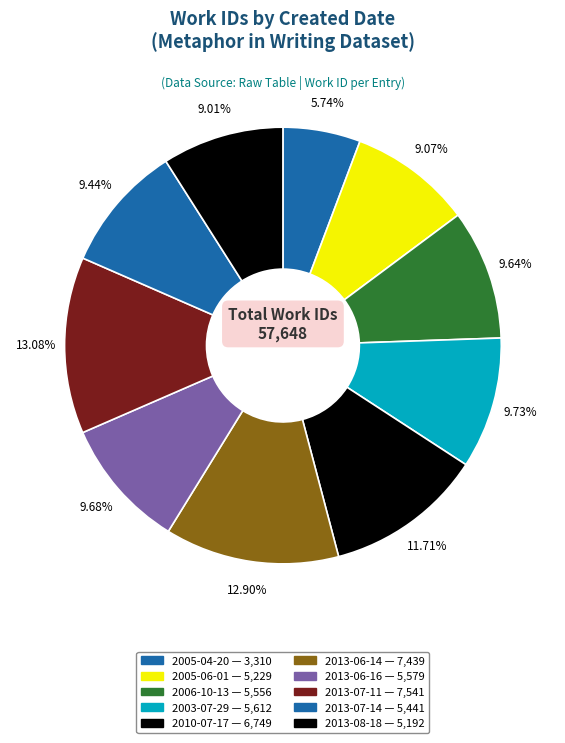

How many slices are in this pie chart?

10